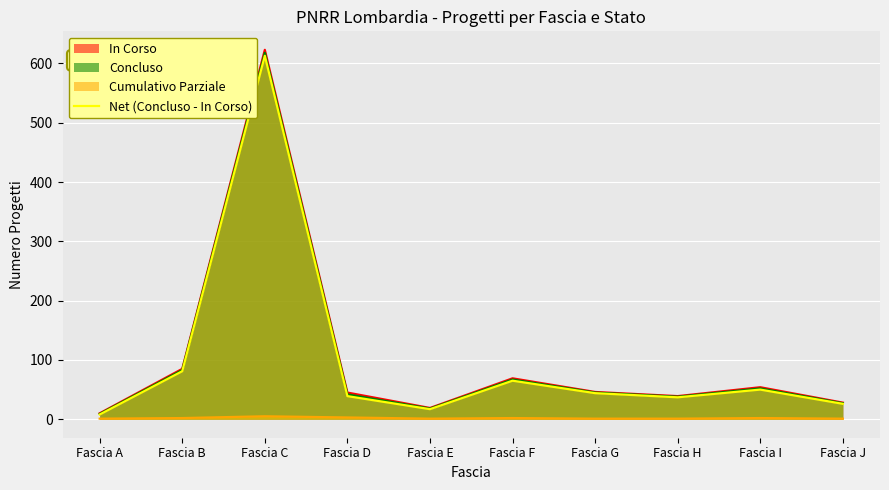

Rank the categories by value from lowest to highest.

Fascia A, Fascia E, Fascia J, Fascia H, Fascia D, Fascia G, Fascia I, Fascia F, Fascia B, Fascia C